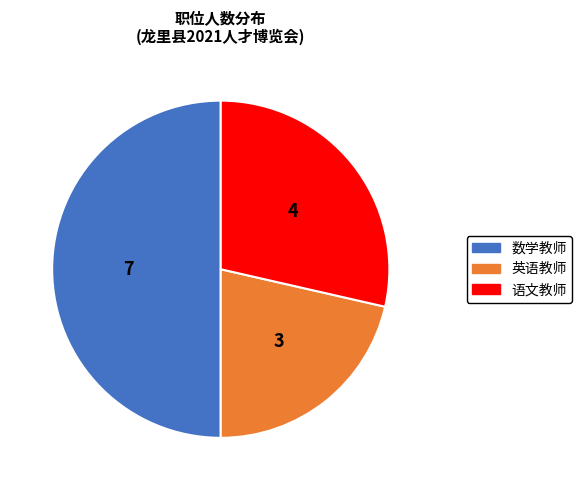

Do 数学教师 and 英语教师 together represent more than half of the pie?

Yes